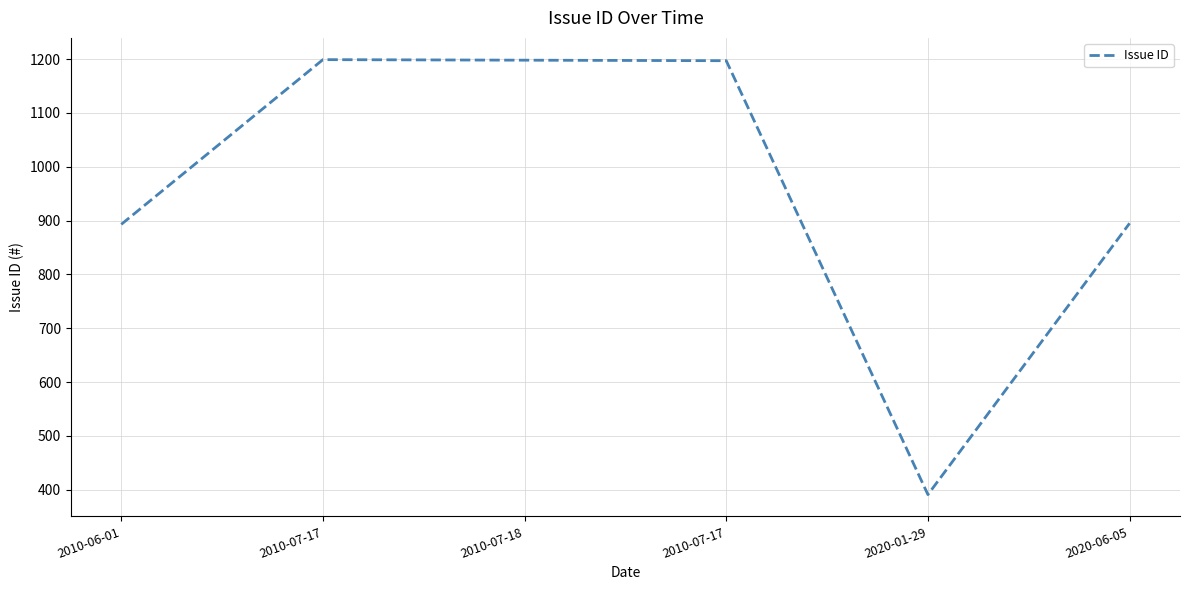

How many lines are shown in the chart?

1